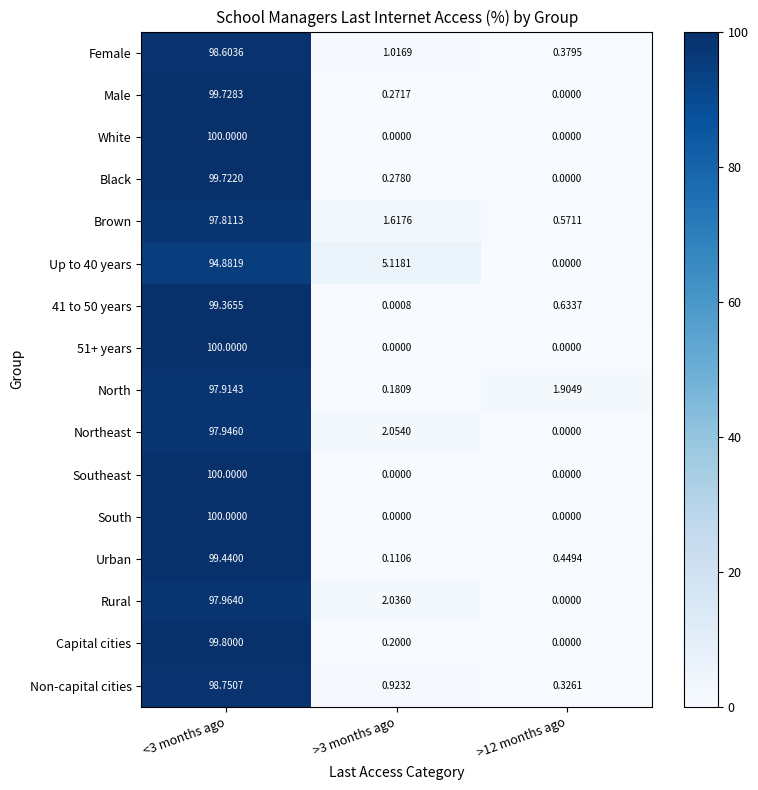

At which category is the sum across all series the highest?

<3 months ago